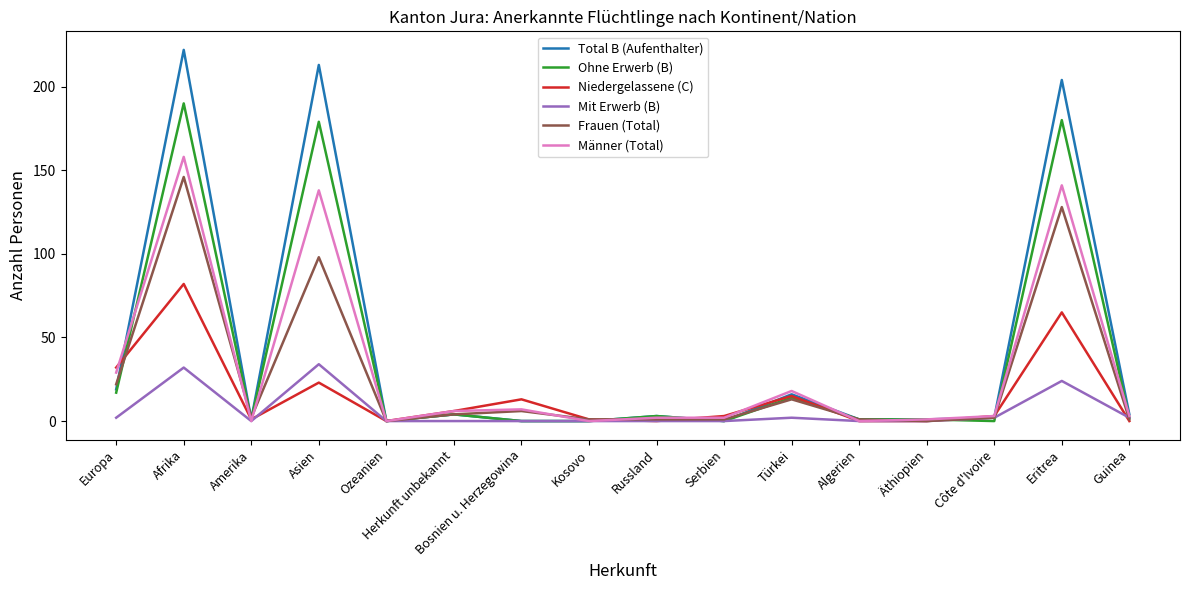

Which series has the widest spread of values?

Total B (Aufenthalter)